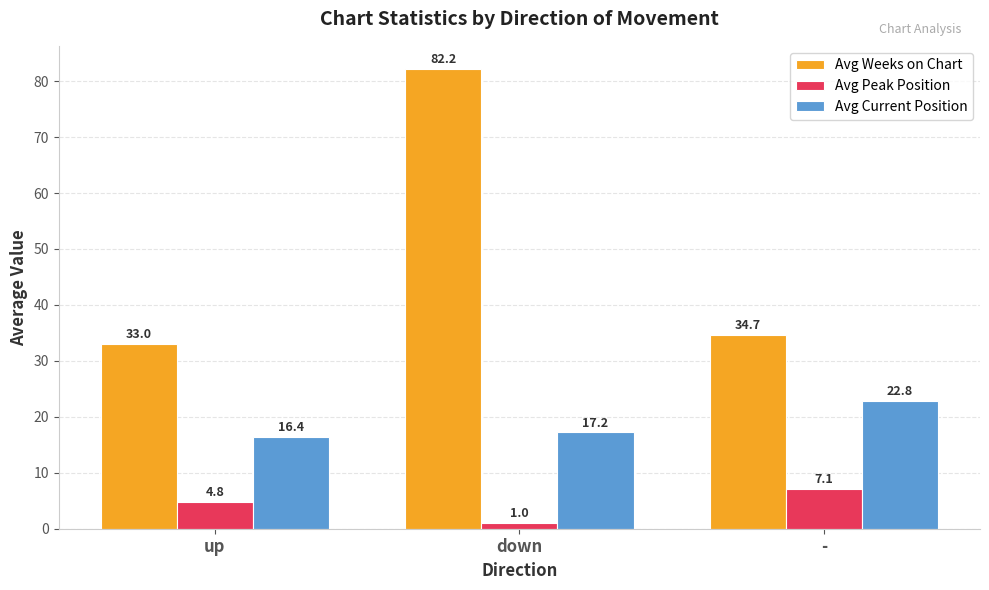

True or false: Avg Weeks on Chart has a value of 57.9 at up.

False